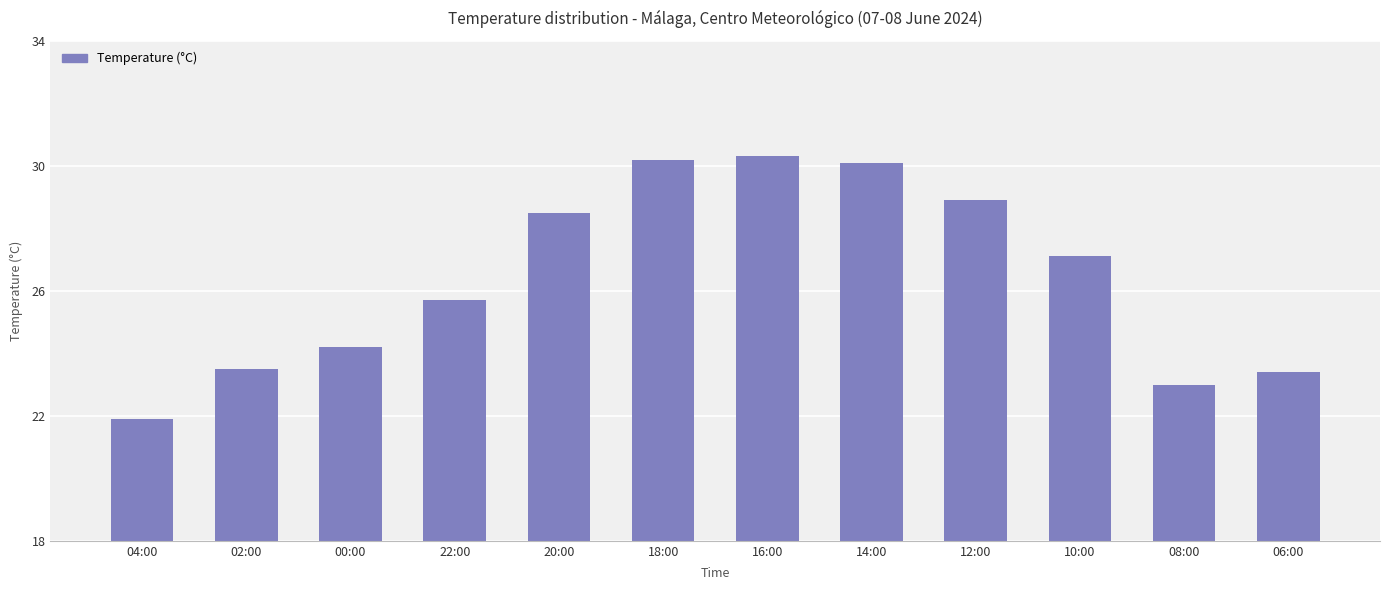

What is the sum of all values?

316.8